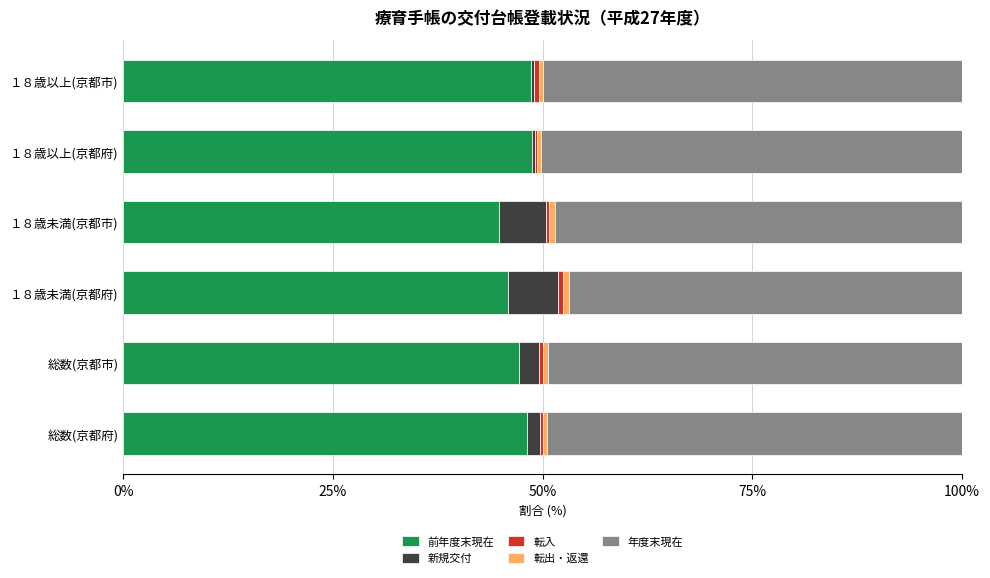

How many categories are shown in the chart?

6